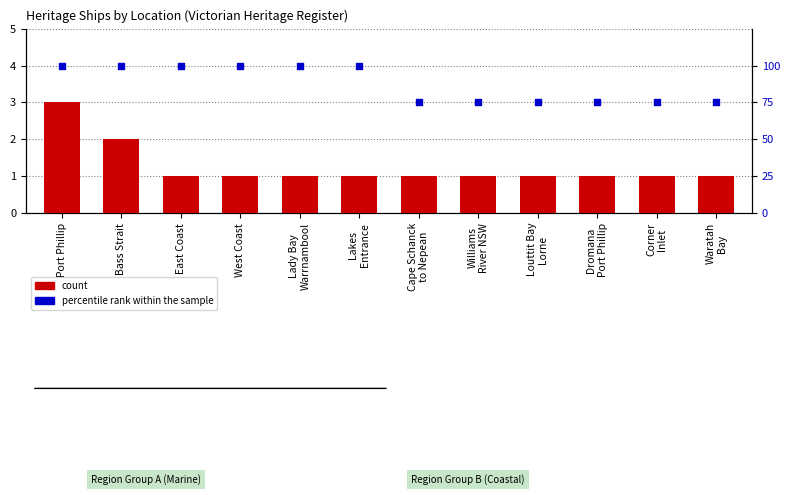

Is the value of count at Bass Strait greater than the value of percentile rank within the sample at Waratah
Bay?

No